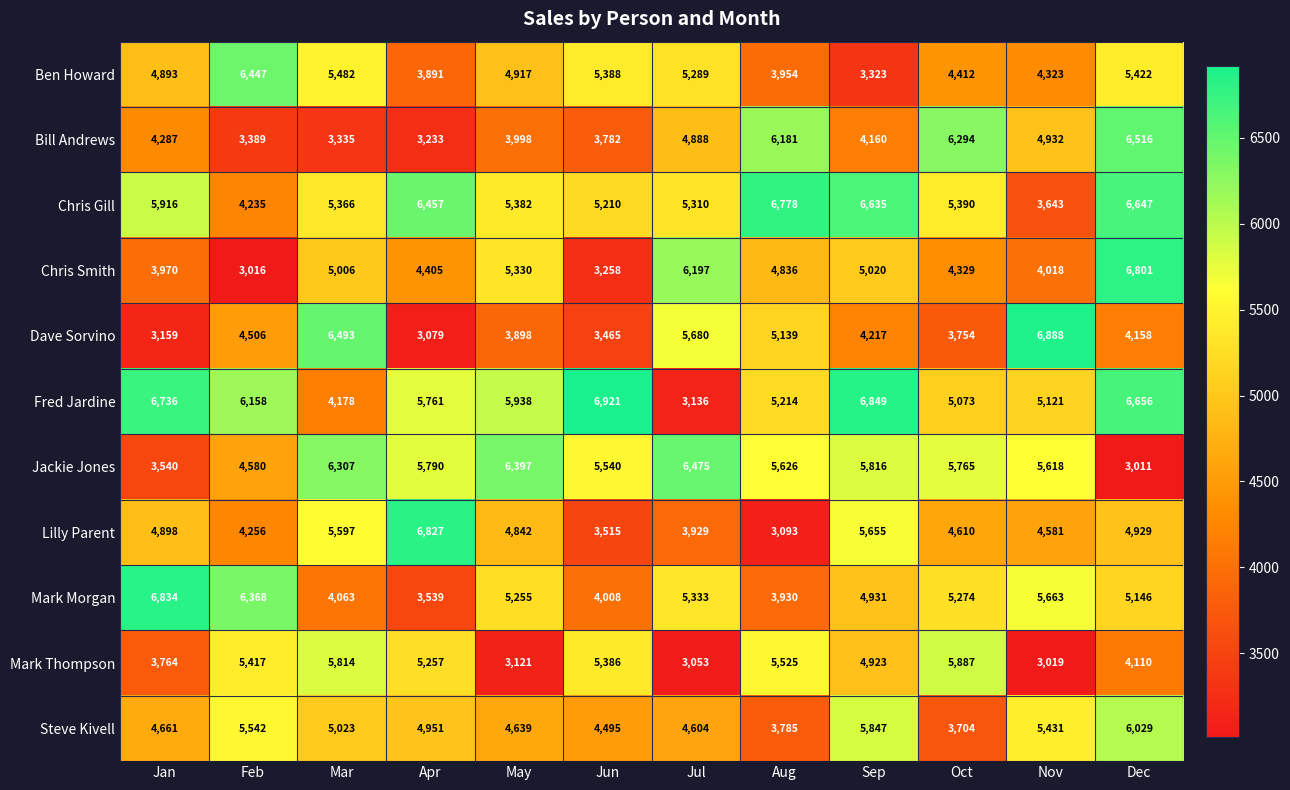

The Jackie Jones series shows 1048 at Dec. True or false?

False